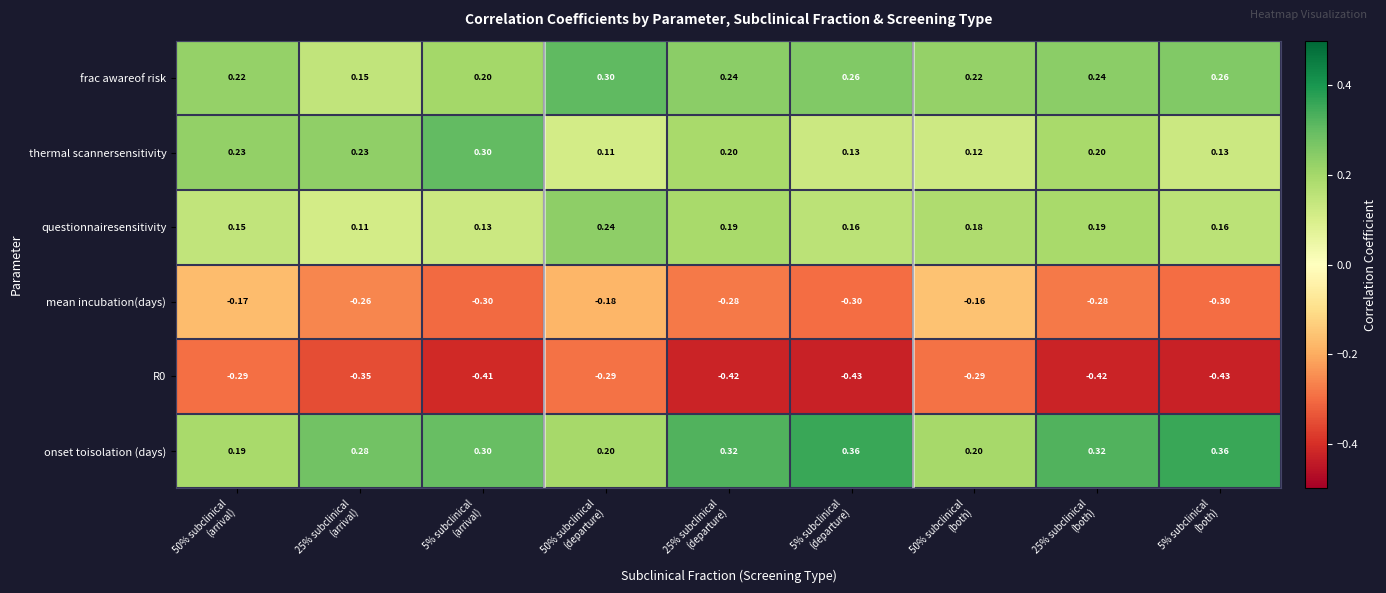

Which series has the largest range (max minus min)?

thermal scannersensitivity